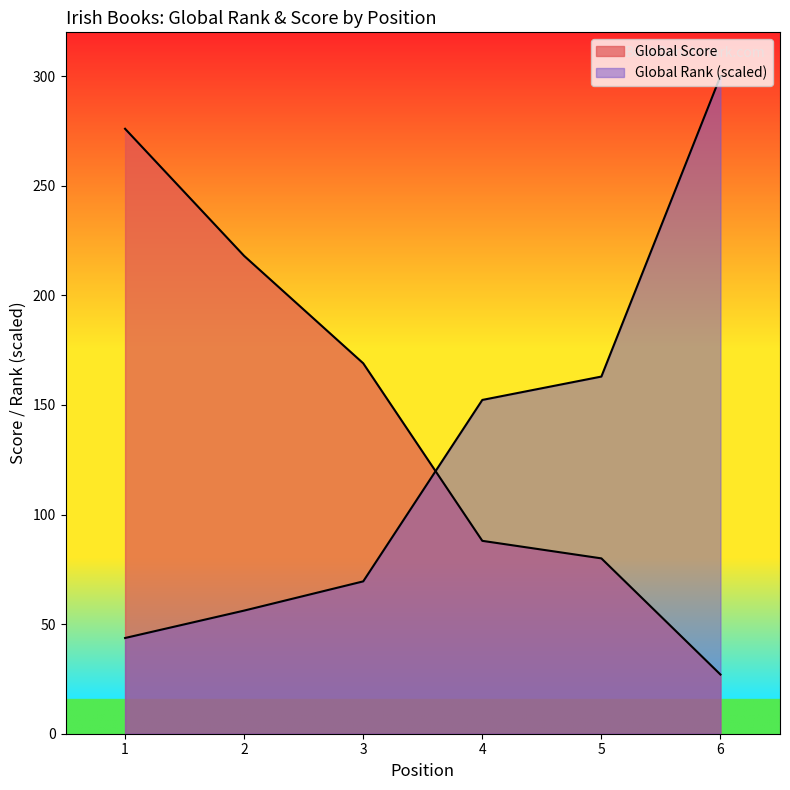

Reading right to left, what are all the values shown in this chart?

Global Score: 6=27.0	5=80.0	4=88.0	3=169.0	2=218.0	1=276.0
Global Rank: 6=300.0	5=162.9	4=152.3	3=69.5	2=56.2	1=43.7